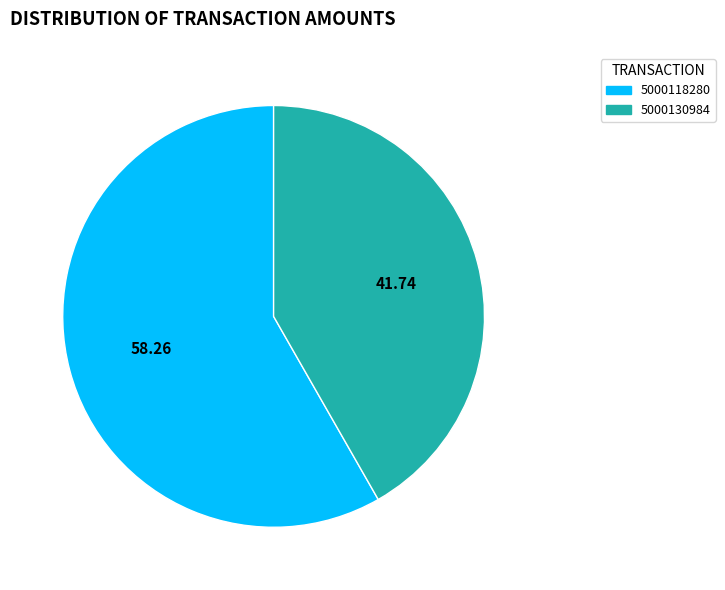

The 5000130984 slice represents 42% of the pie. True or false?

True